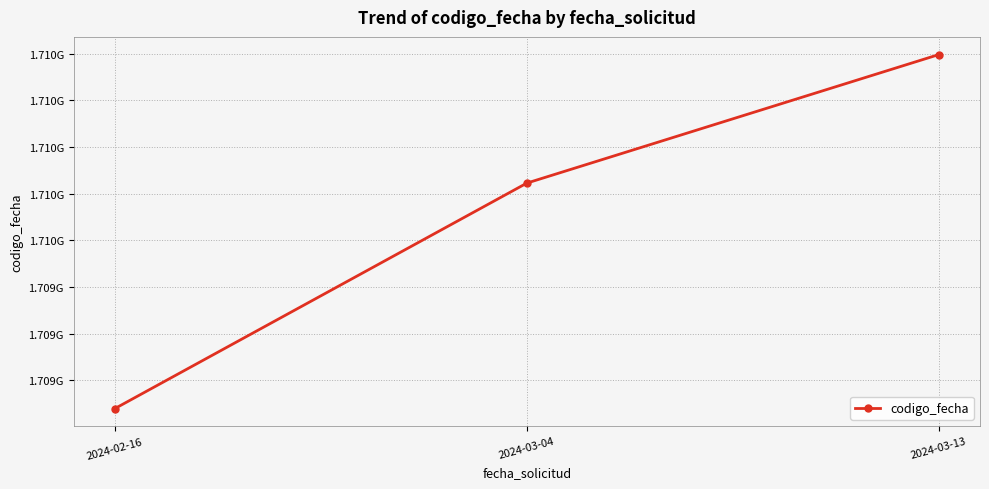

The value at 2024-02-16 is 1708598649. True or false?

True